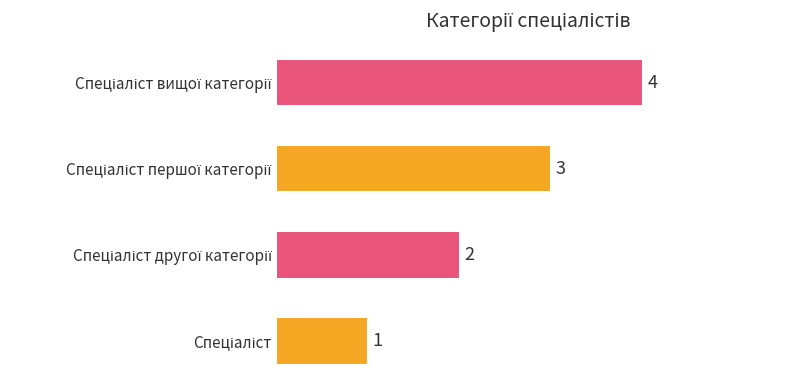

What is the maximum value shown in the chart?

4